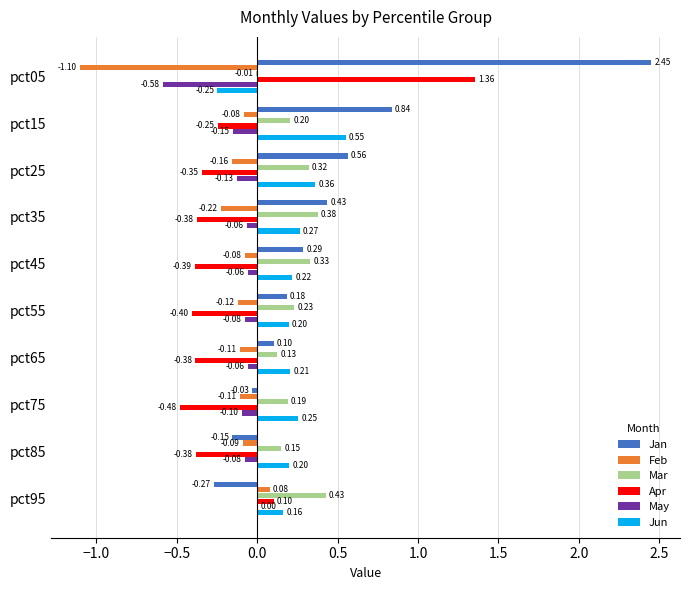

Between pct35 and pct65, which series saw the biggest shift?

Jan